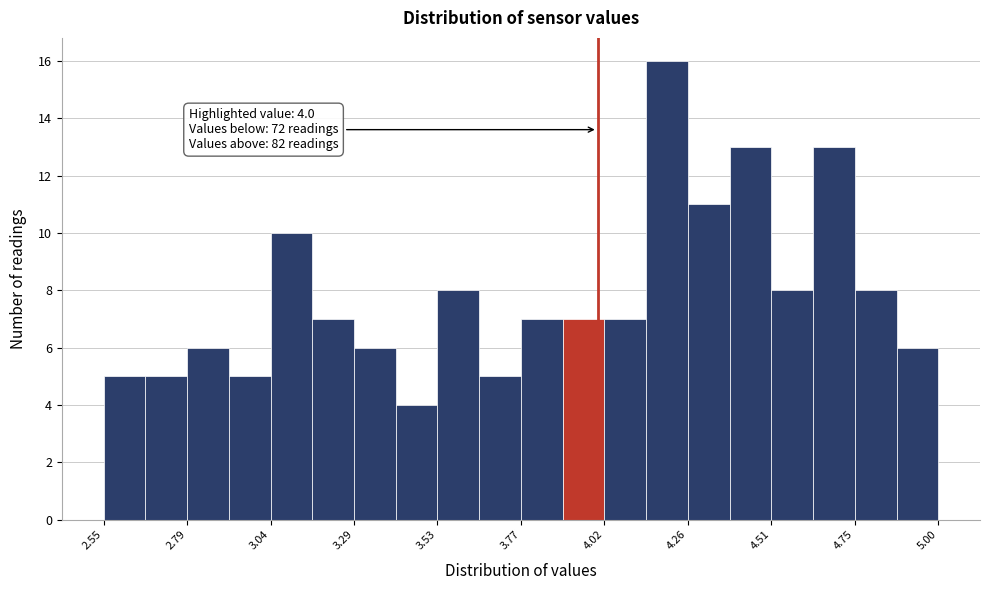

Read against the x-axis, roughly where is the centre of the tallest bar?

4.20